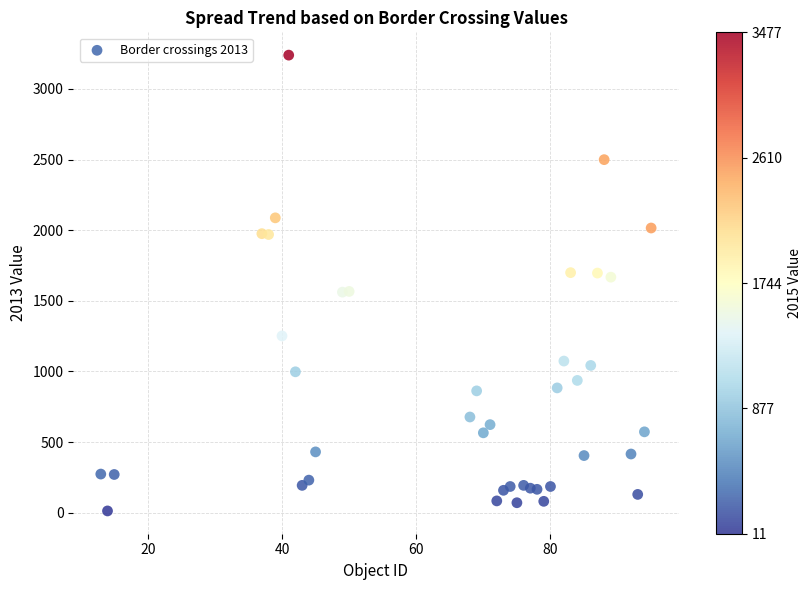

What is the range of Y values (max minus min)?

3227